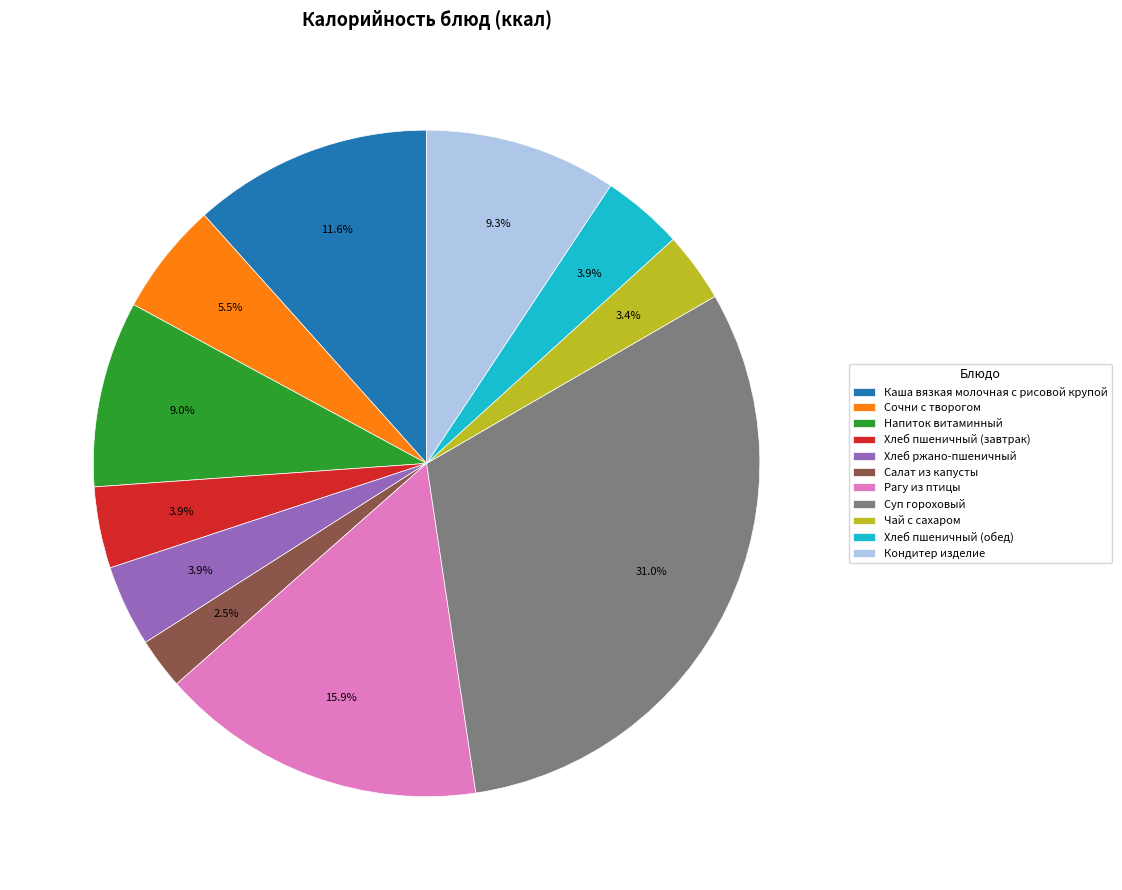

What percentage is the Кондитер изделие slice, to the nearest percent?

9%